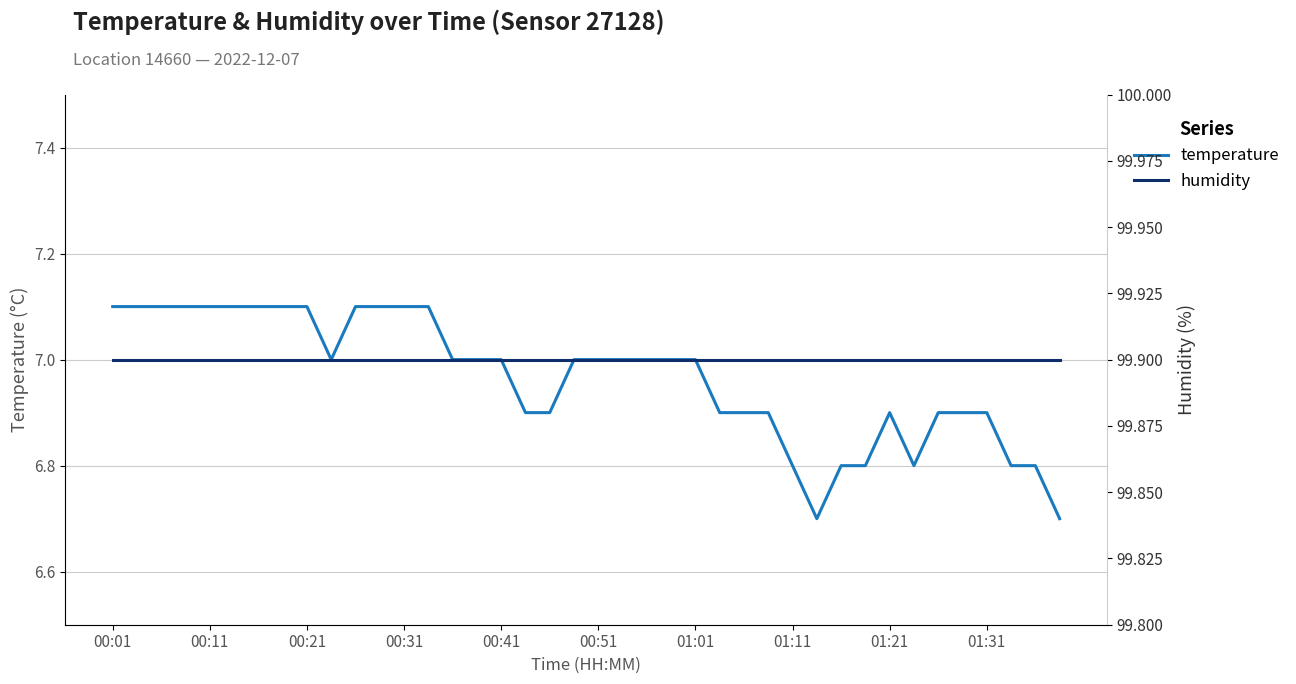

At which label does humidity reach its minimum?

00:01